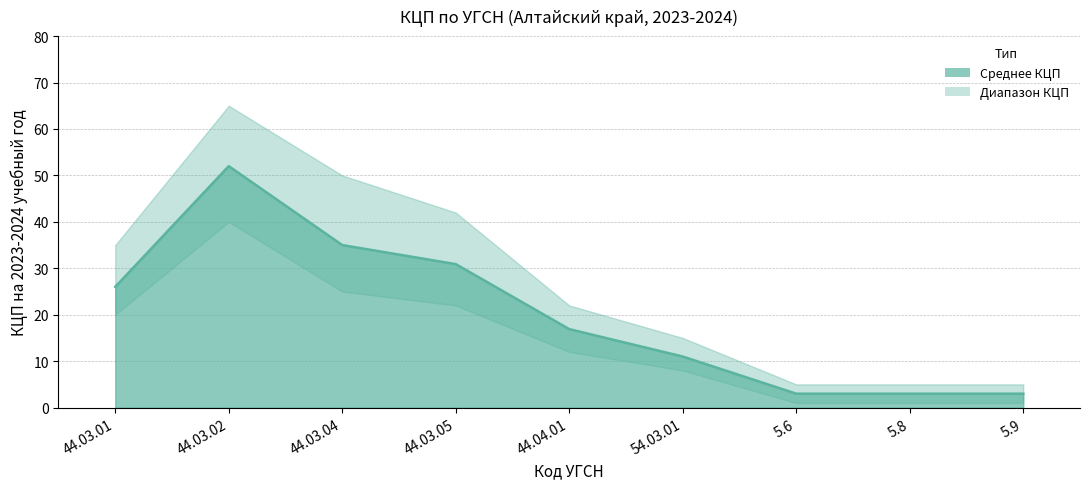

Does the chart have visible grid lines?

Yes